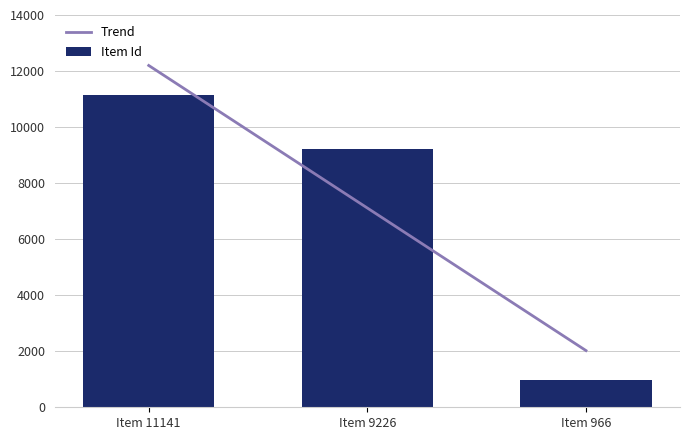

What is the average value?

7111